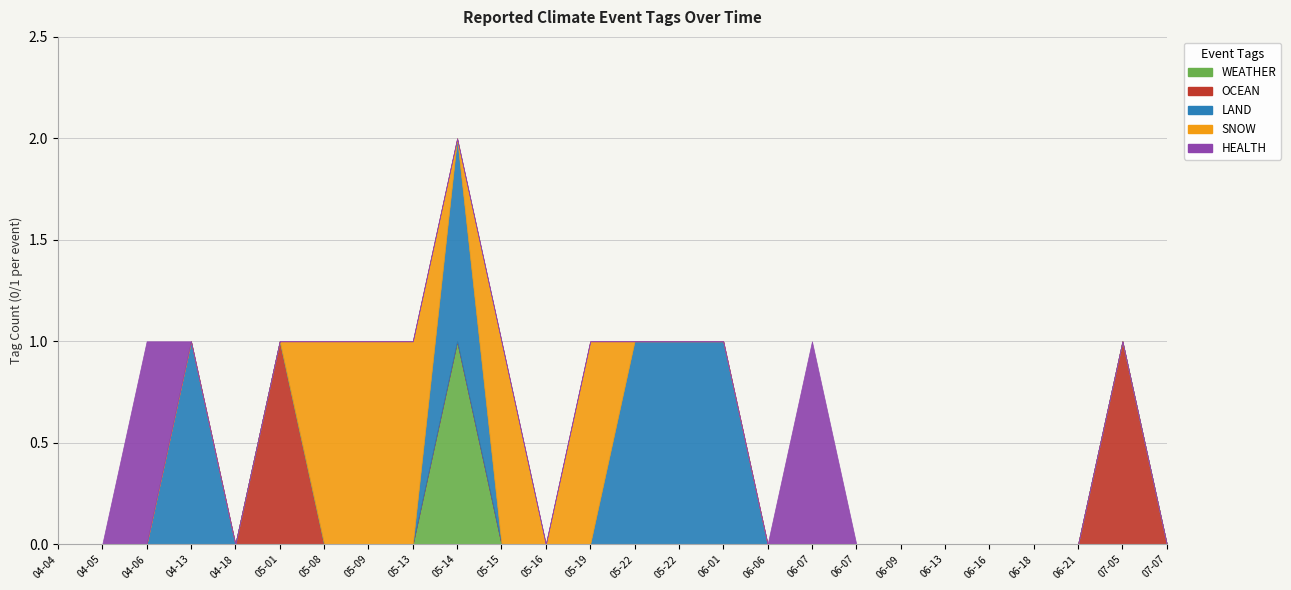

Is the value of WEATHER at 2023-06-07 greater than the value of LAND at 2023-06-06?

No